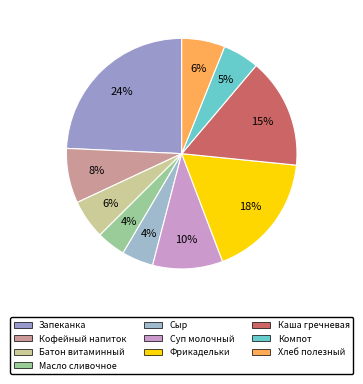

Count the number of slices in the pie.

10